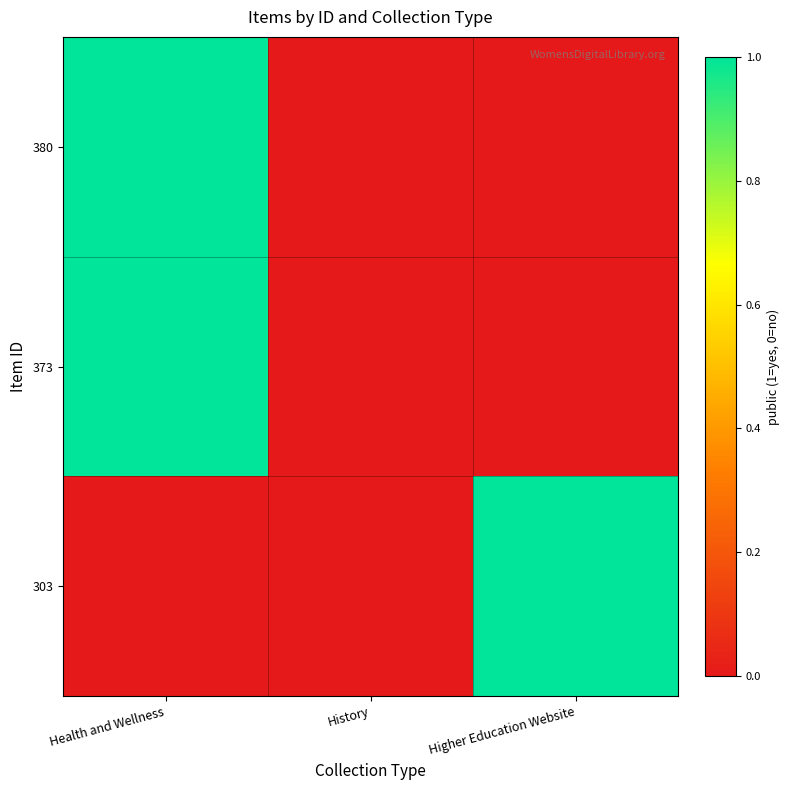

Which series has the largest range (max minus min)?

380